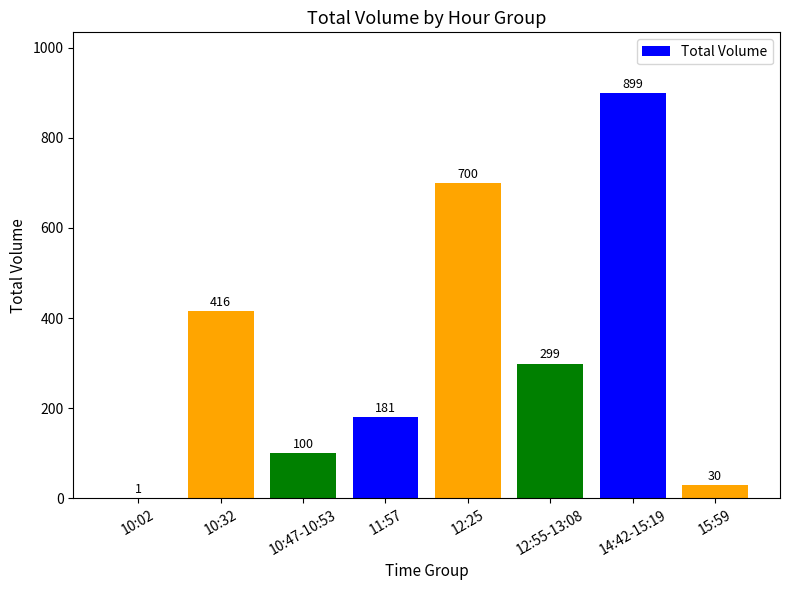

How many distinct data groups are displayed?

1